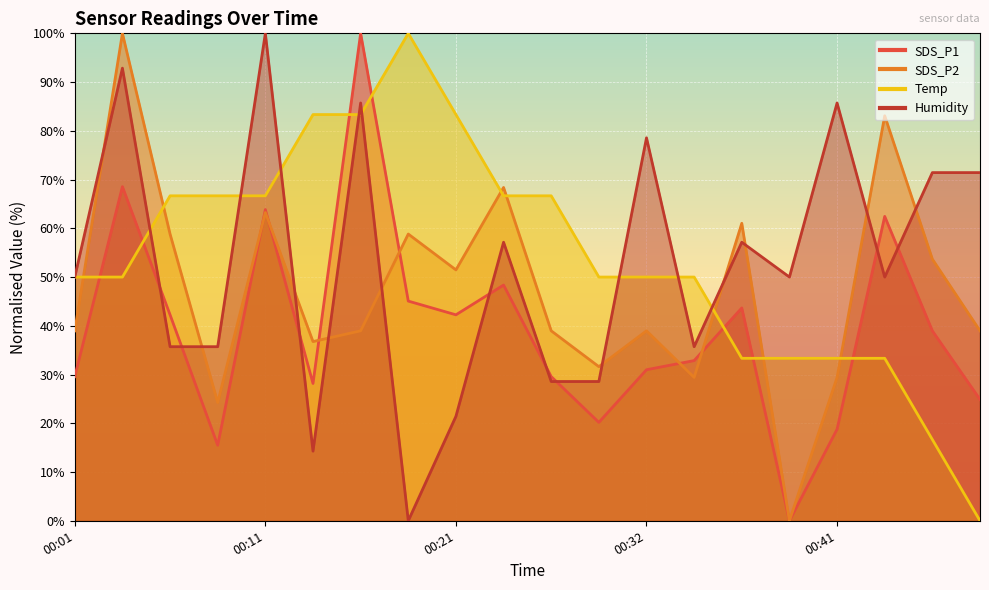

At which label is Humidity closest to 50?

00:01